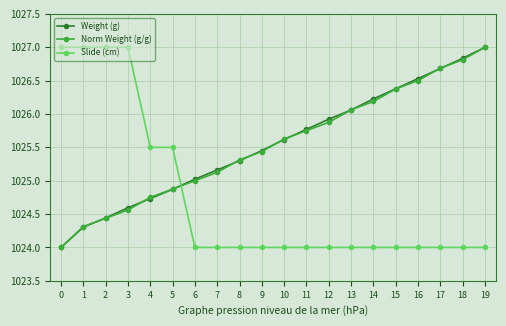

True or false: Norm Weight (g/g) has a value of 707.4 at 2.

False